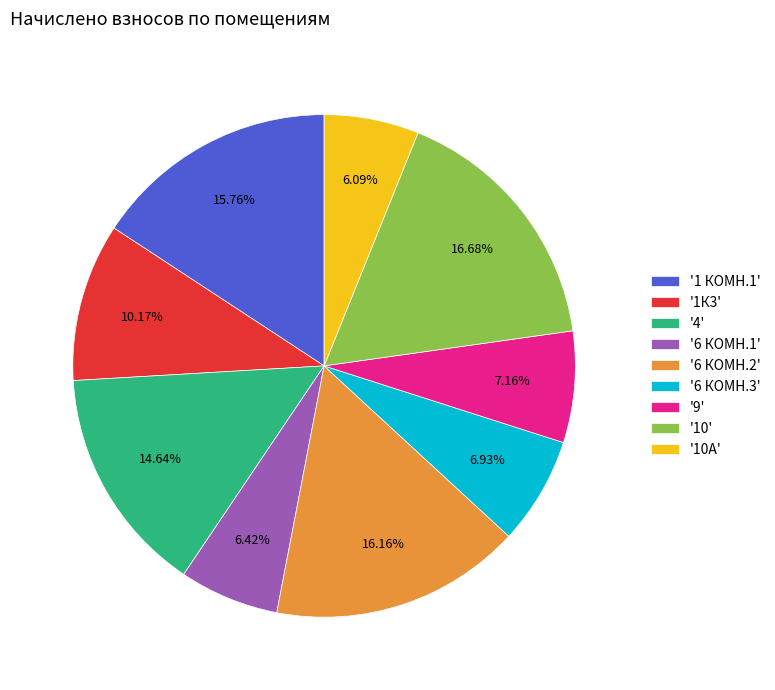

Count the number of slices in the pie.

9